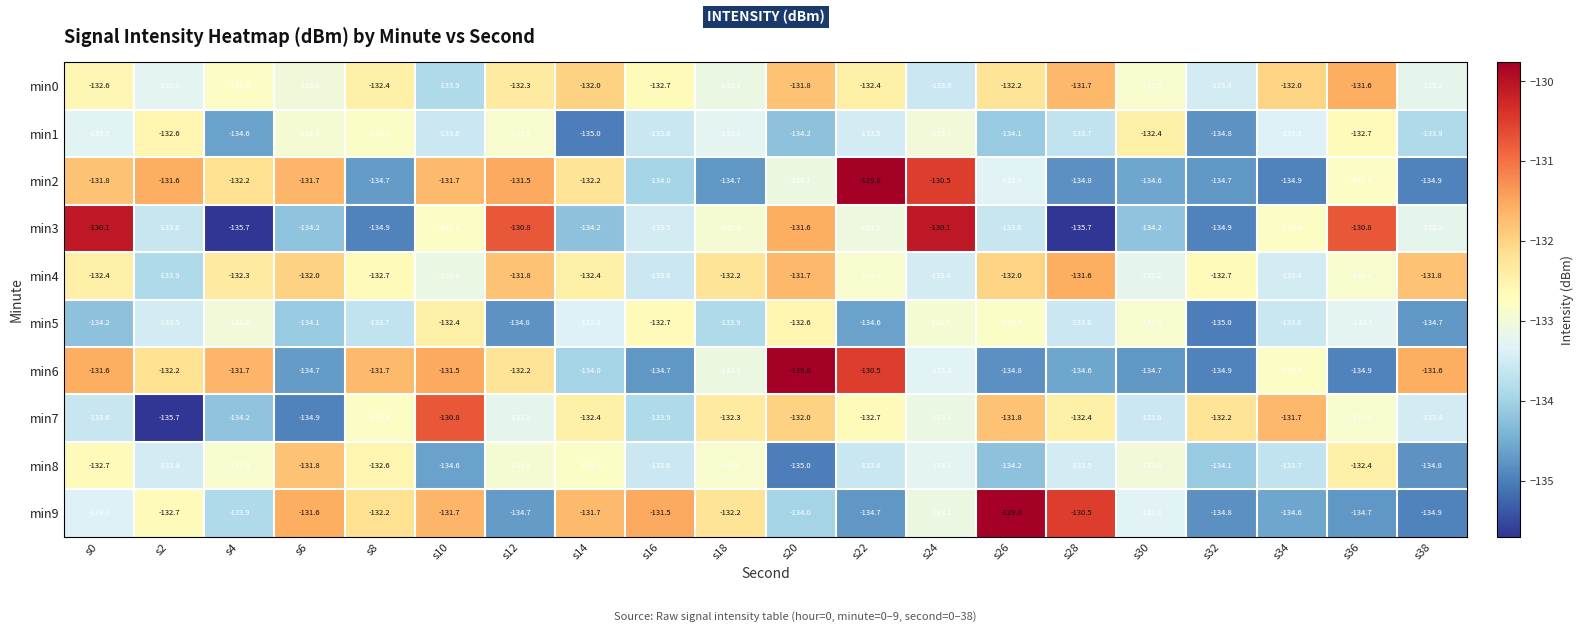

Which series changed the most between s6 and s14?

min7